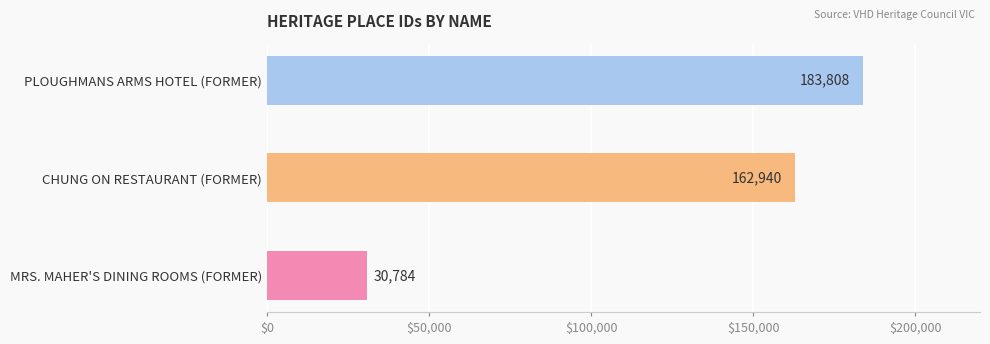

How many data points does each series have?

3